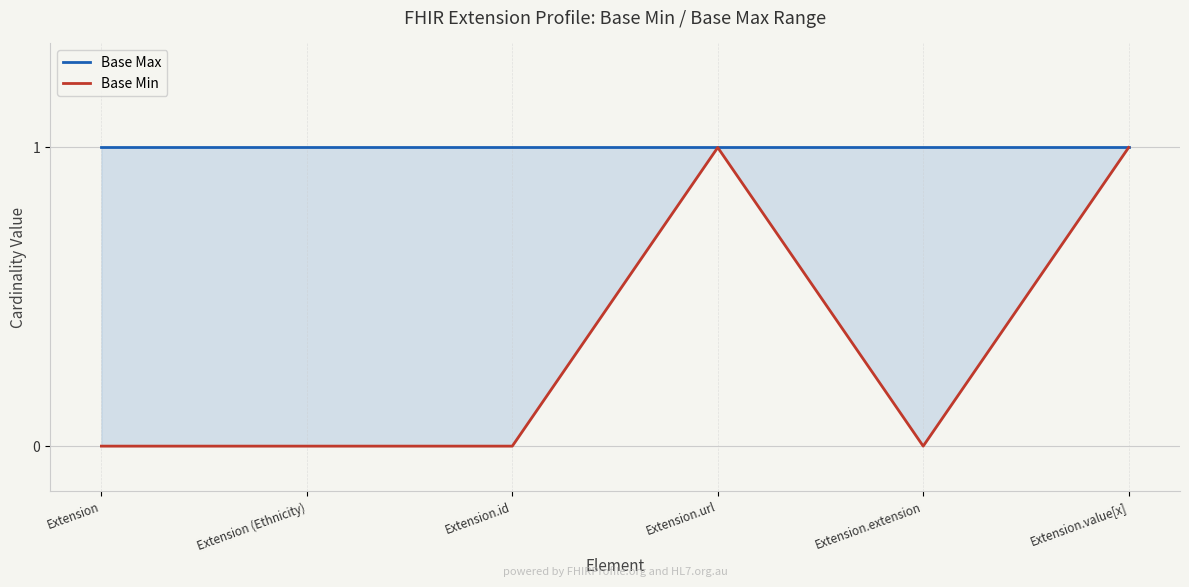

Which series has the largest total across all categories?

Base Max